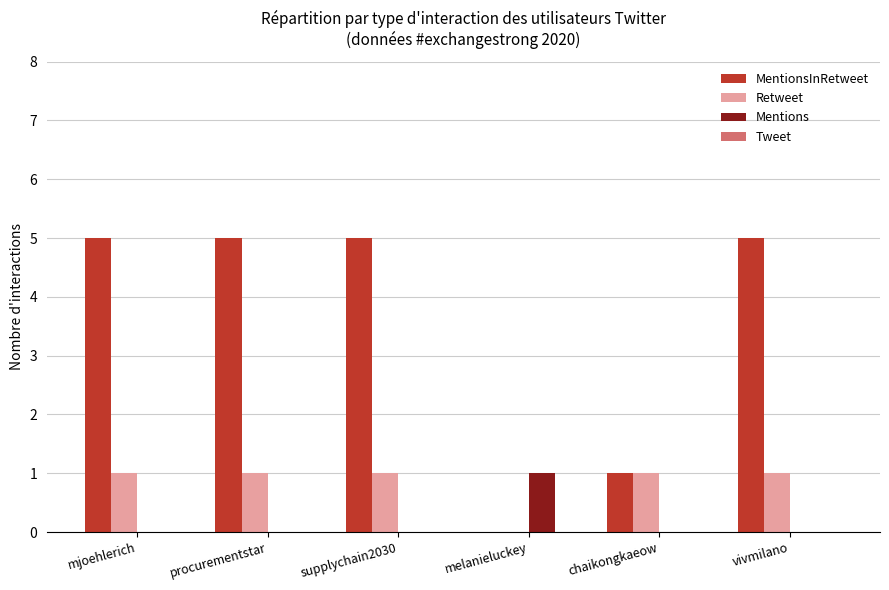

Which series changed the most between chaikongkaeow and vivmilano?

MentionsInRetweet